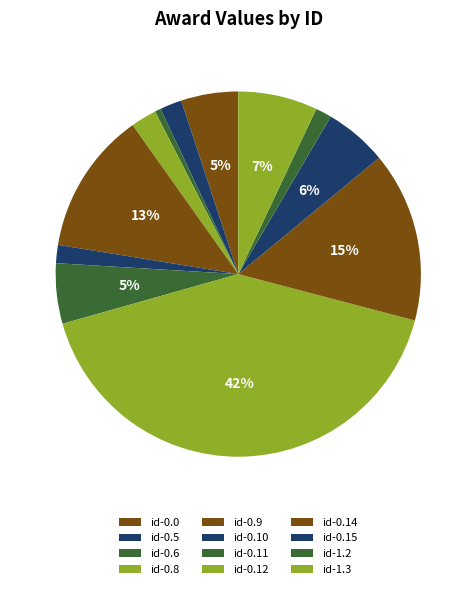

Which slice is the largest?

id-0.12